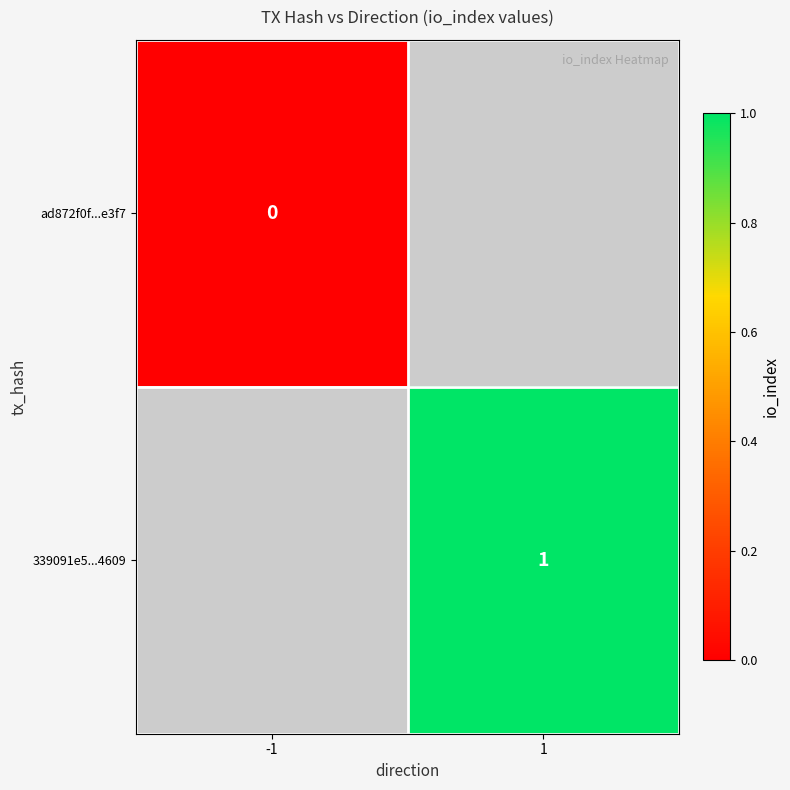

At how many categories does at least one series exceed 0?

1